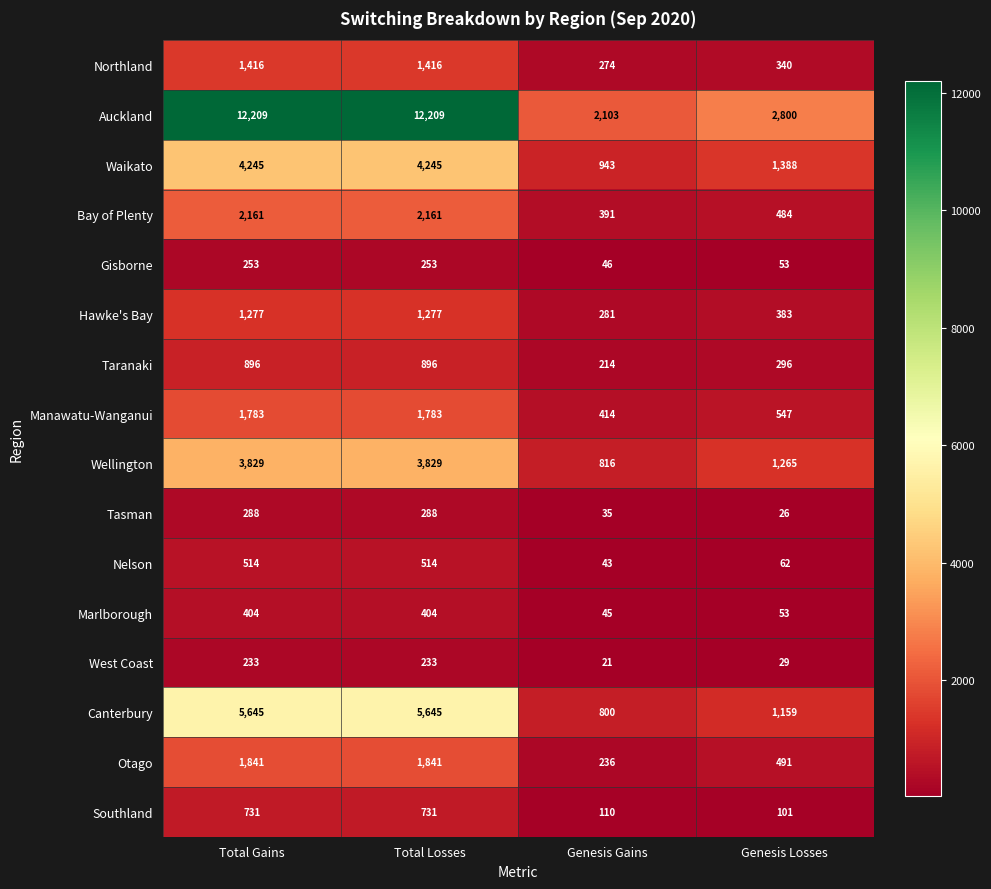

What is the total value across all series at Genesis Losses?

9477